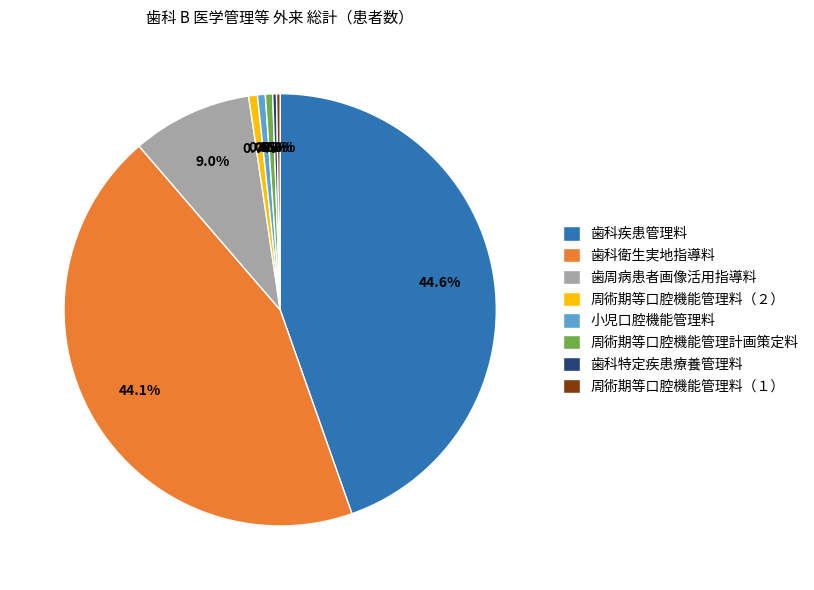

Is 歯科疾患管理料 the majority of the pie?

No